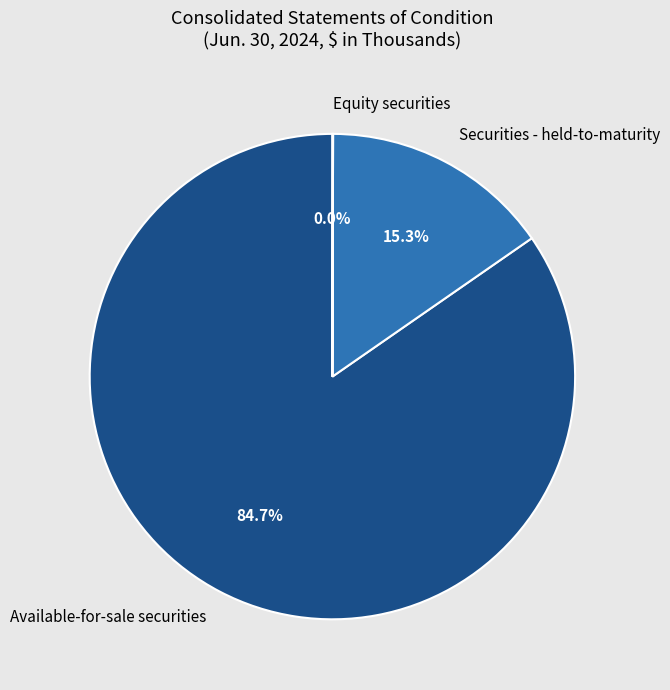

The Available-for-sale securities slice represents 73% of the pie. True or false?

False